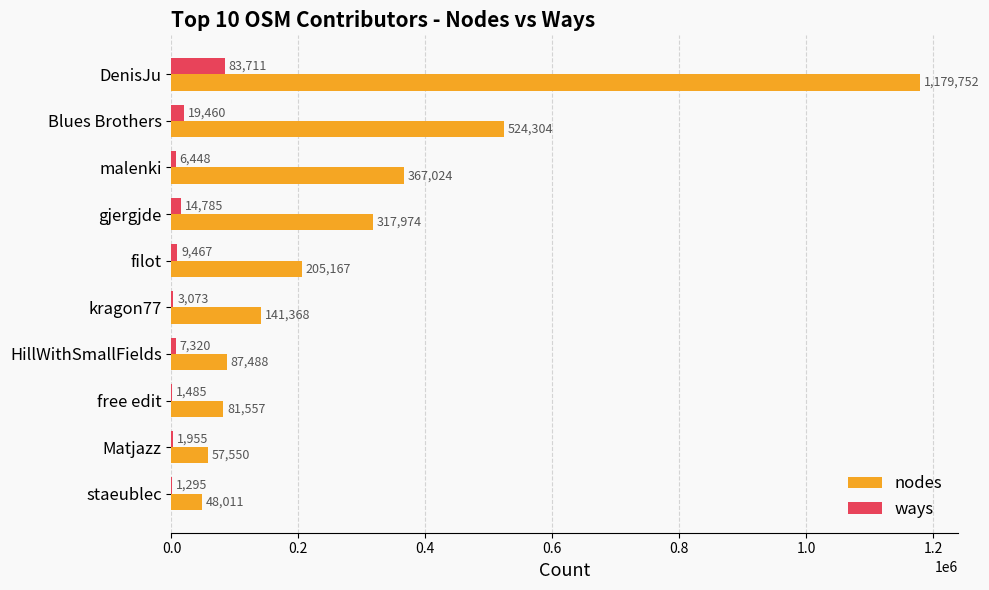

At which category is the sum across all series the highest?

DenisJu